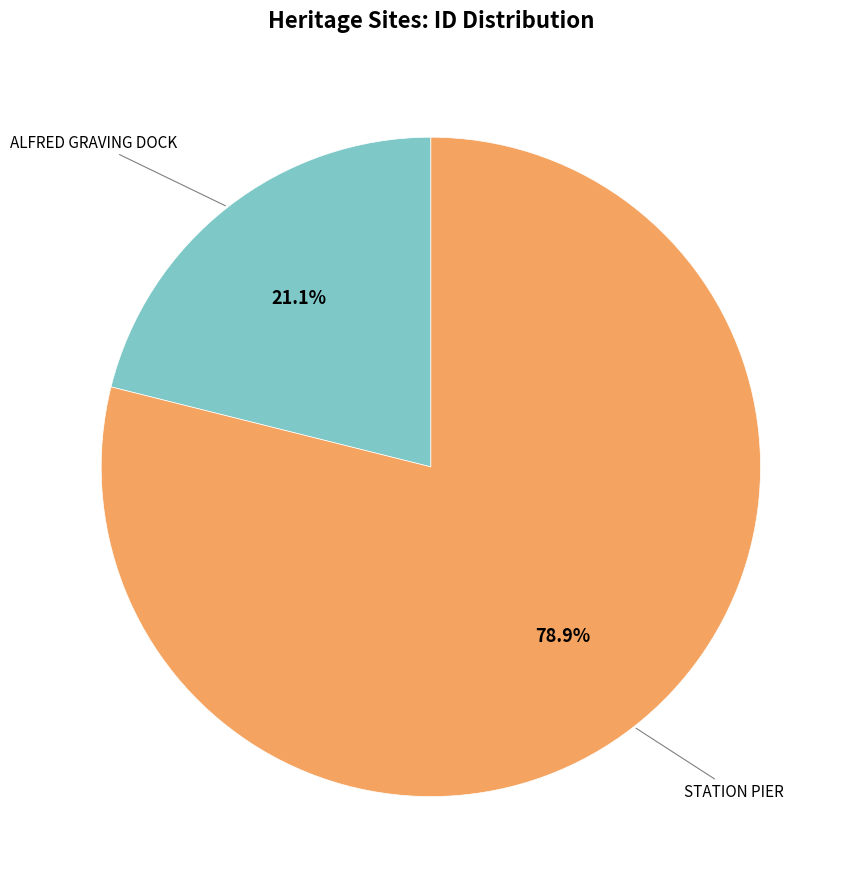

Is there any slice that represents more than half of the pie?

Yes